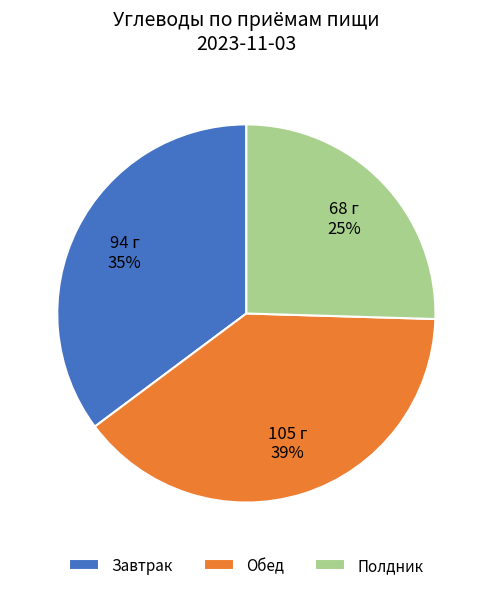

What is the smallest slice in the pie chart?

Полдник